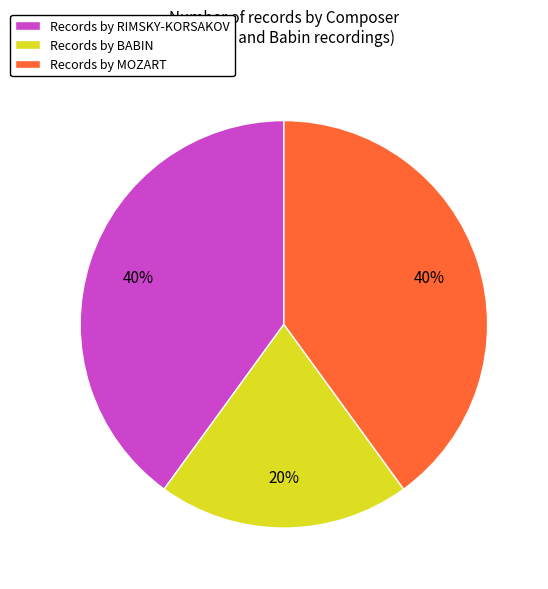

To the nearest percent, what is the average slice percentage?

33%